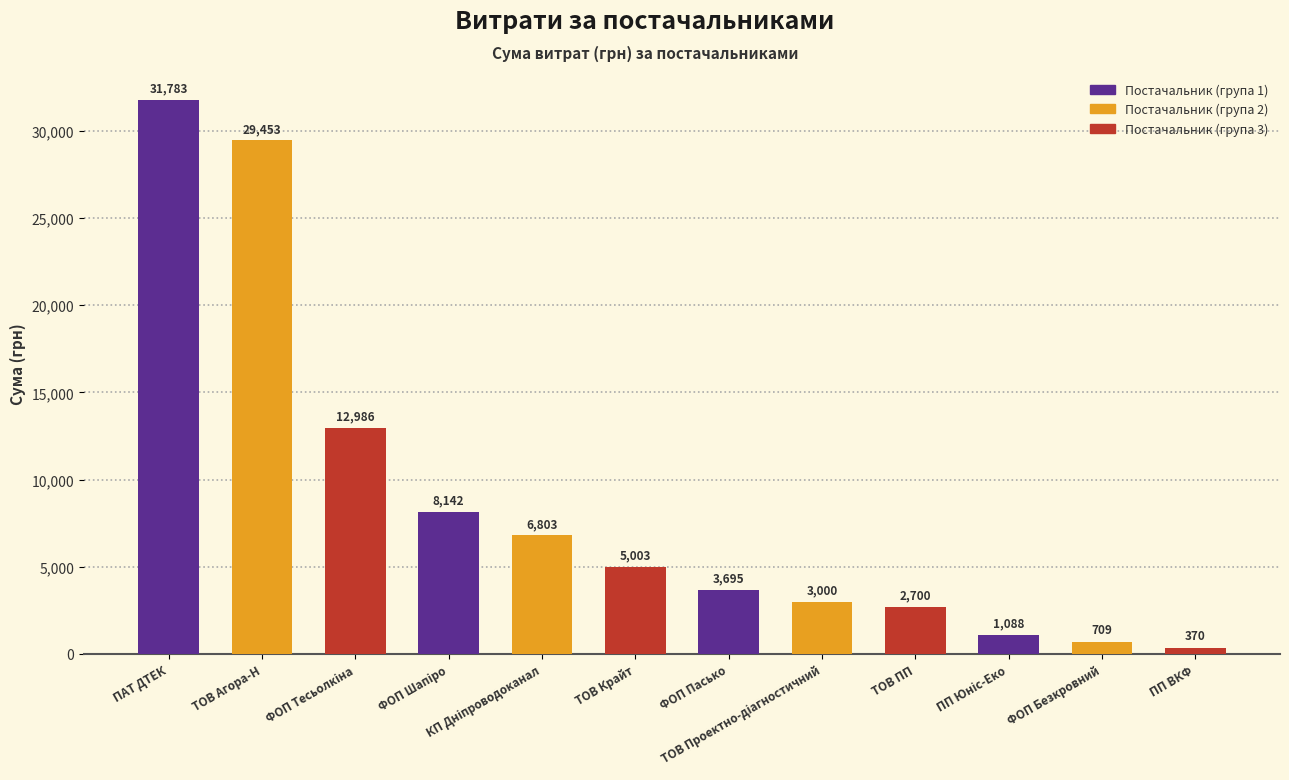

Are the bars horizontal?

No